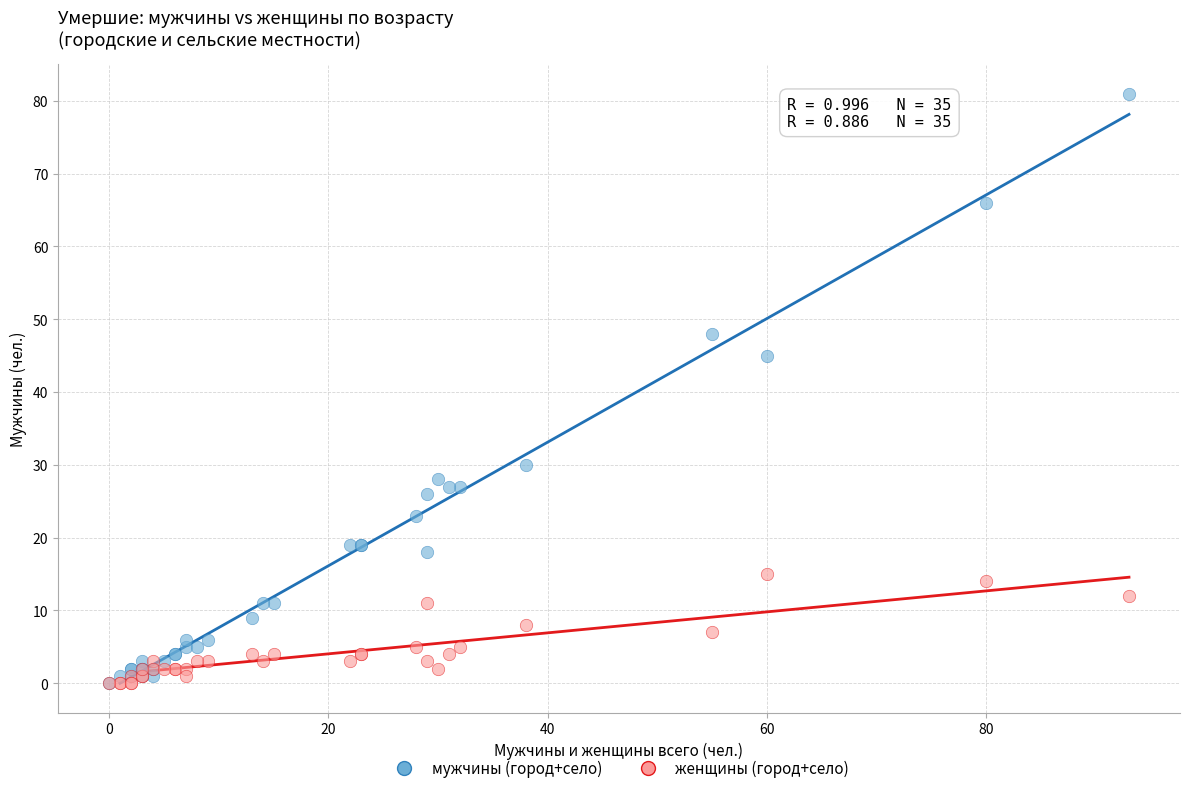

Which series reaches the maximum Y coordinate?

мужчины (город+село)